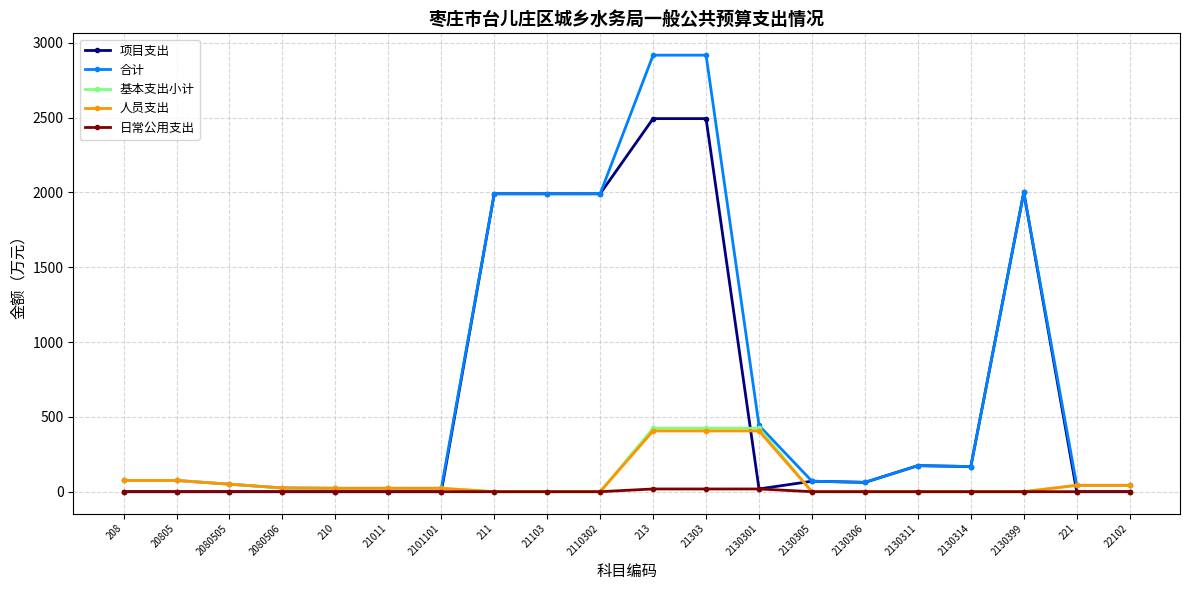

Which series has the largest range (max minus min)?

合计